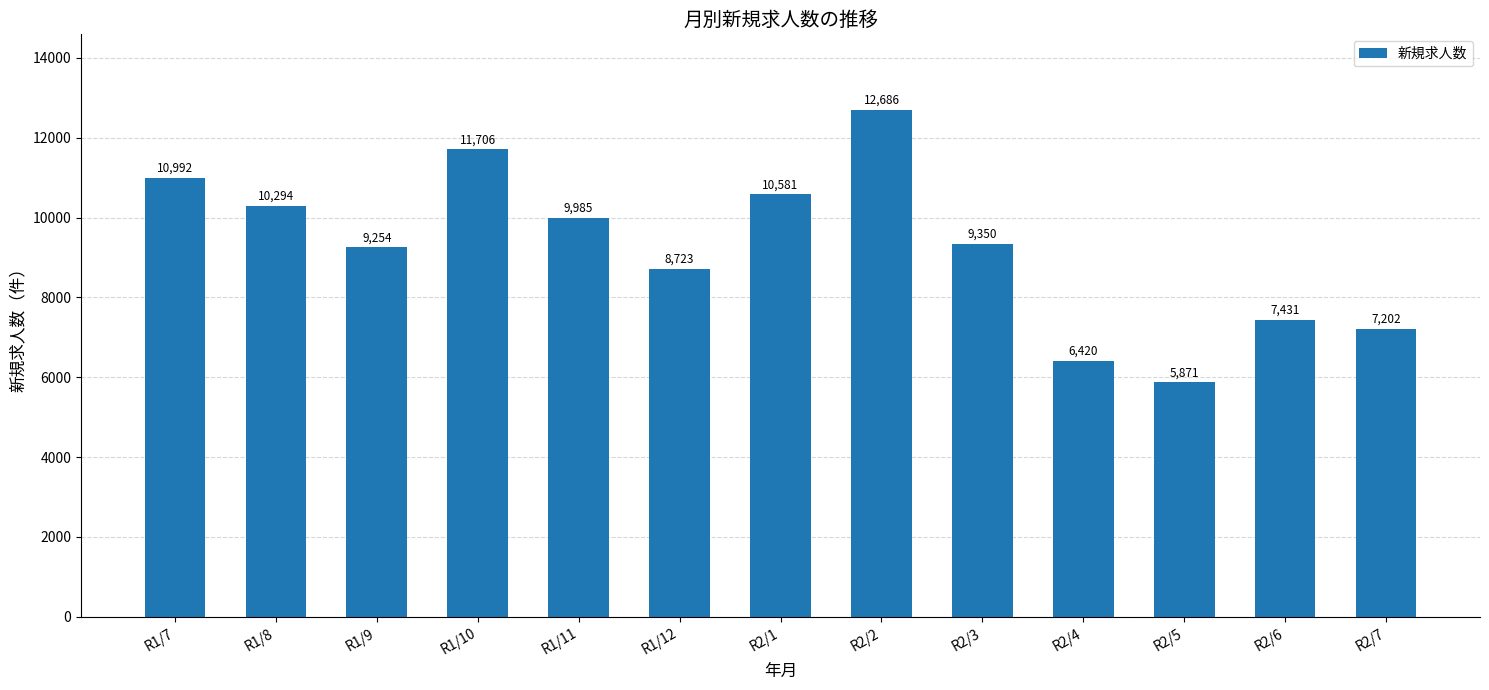

True or false: the data shows 12130 at R1/9.

False